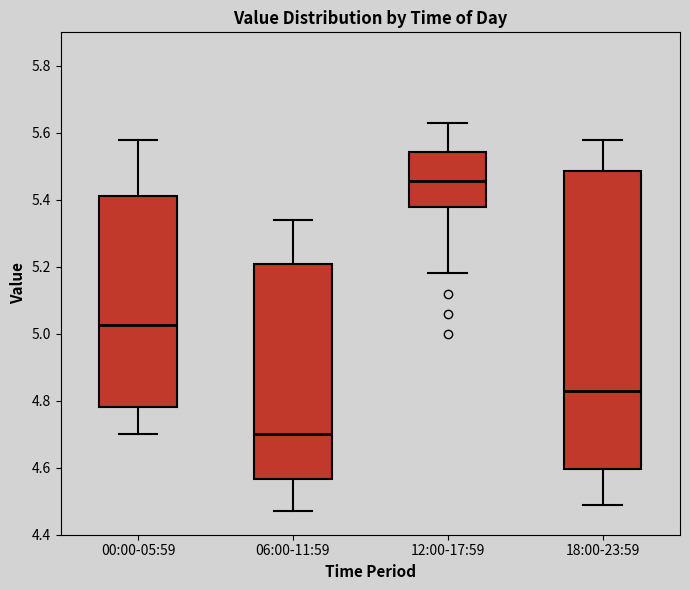

Reading left to right, read every box against the y-axis: the position of its median line, the range the box covers, and the ends of its whiskers. The values are not printed on the chart, so give them approximately, as read against the axis.

00:00-05:59: median 5.02, box 4.78 to 5.42, whiskers 4.70 to 5.58
06:00-11:59: median 4.70, box 4.56 to 5.20, whiskers 4.48 to 5.34
12:00-17:59: median 5.46, box 5.38 to 5.54, whiskers 5.18 to 5.64
18:00-23:59: median 4.84, box 4.60 to 5.48, whiskers 4.50 to 5.58